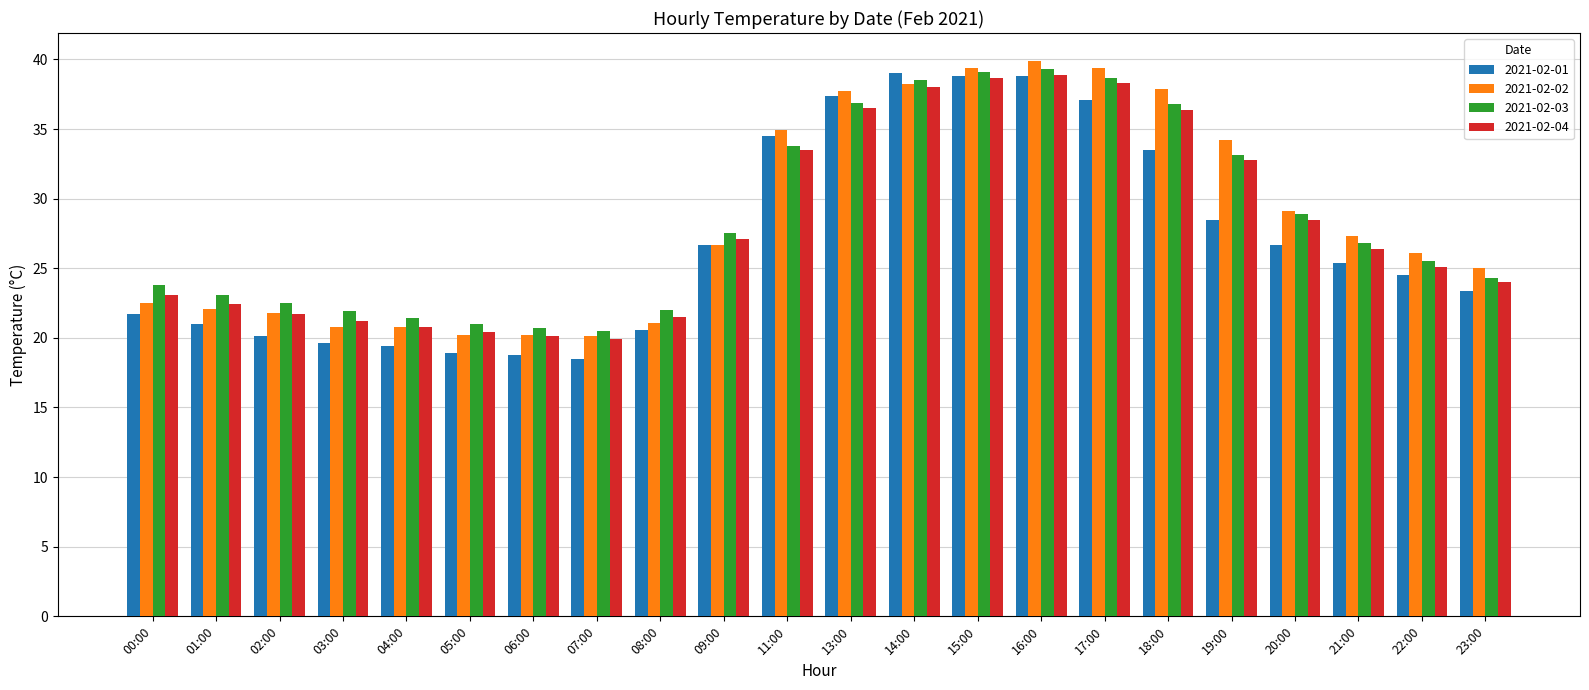

Which series changed the most between 13:00 and 19:00?

2021-02-01